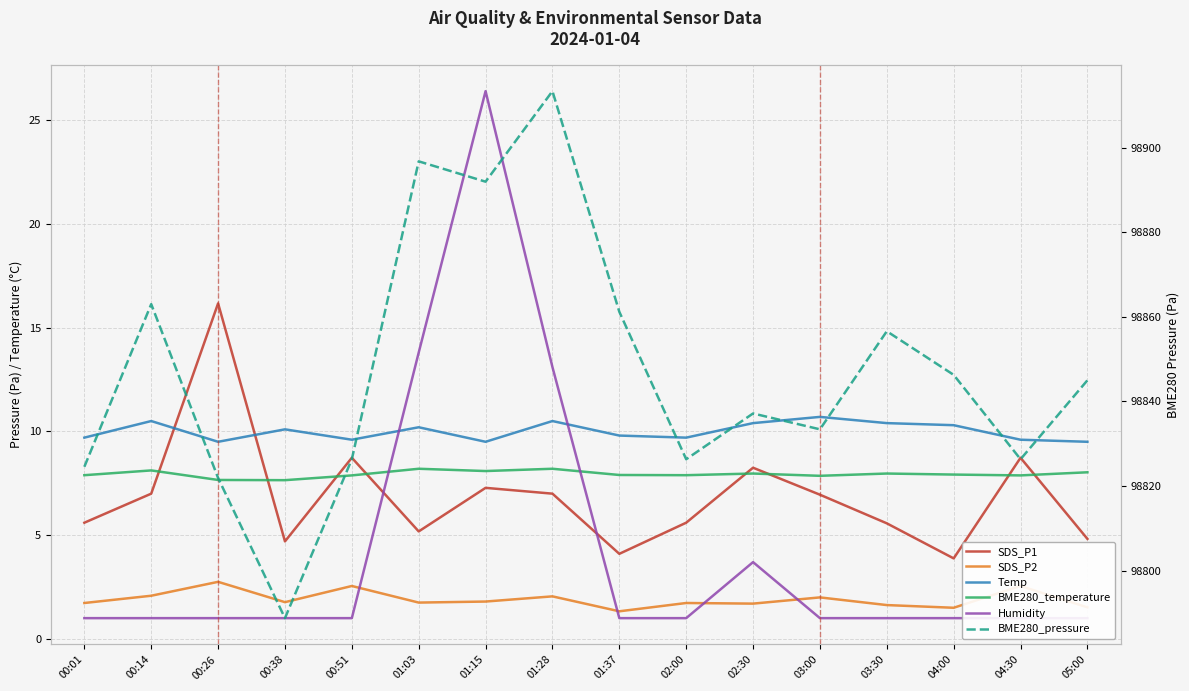

True or false: Temp and BME280_temperature intersect in this chart.

False